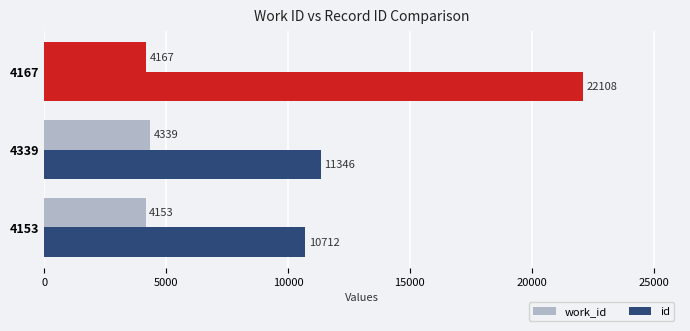

How many values in the id series are below 11346?

1